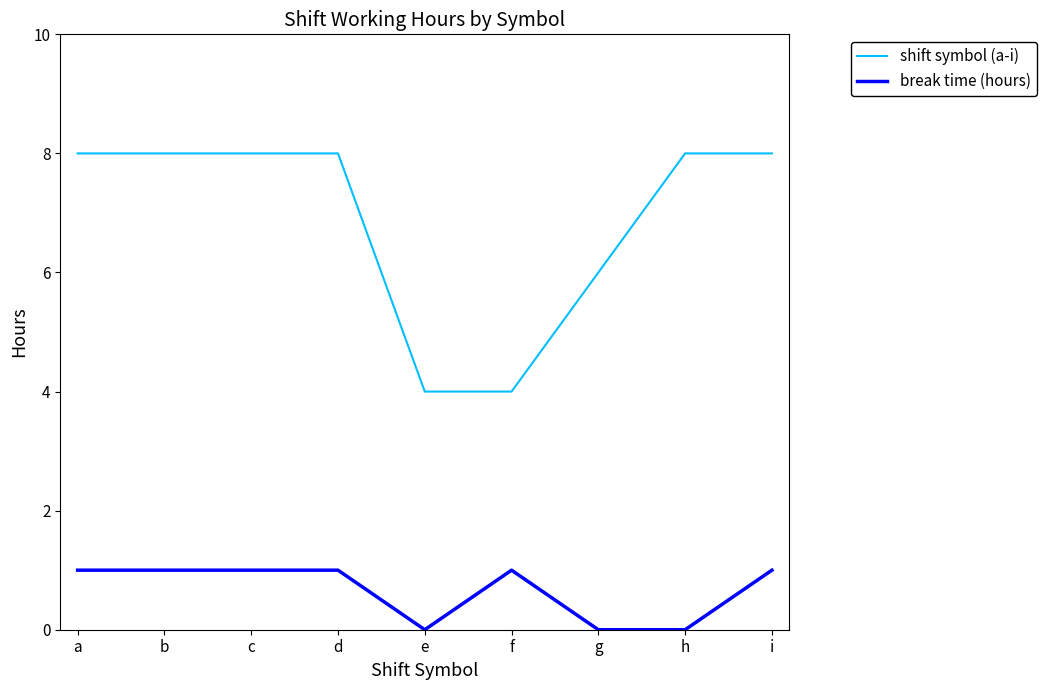

Where is shift symbol (a-i) nearest to the value 6?

g